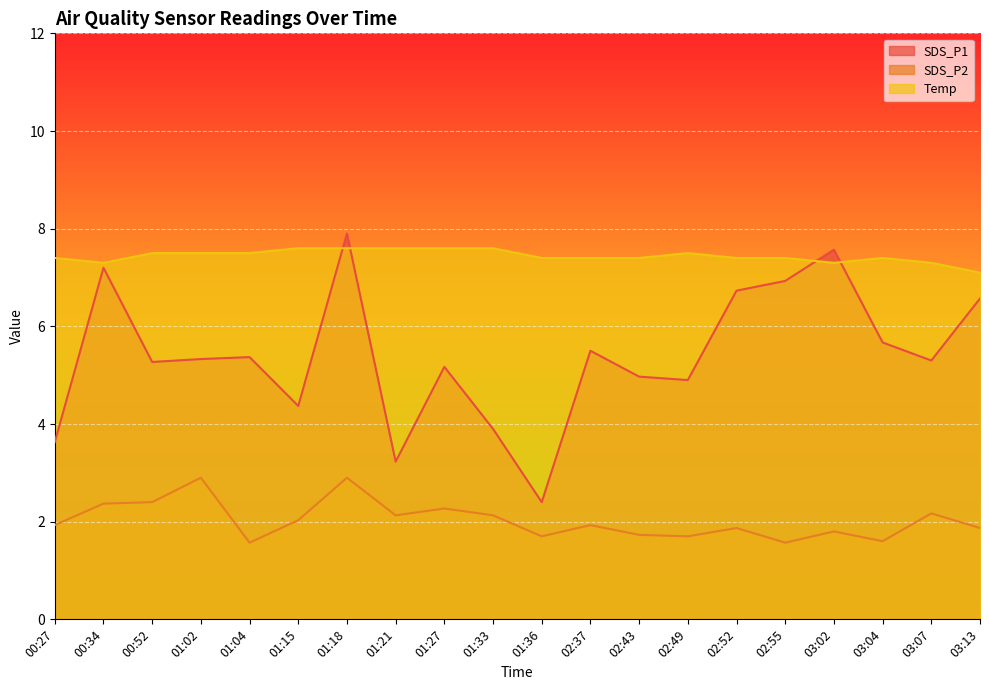

At how many categories does at least one series exceed 3?

20